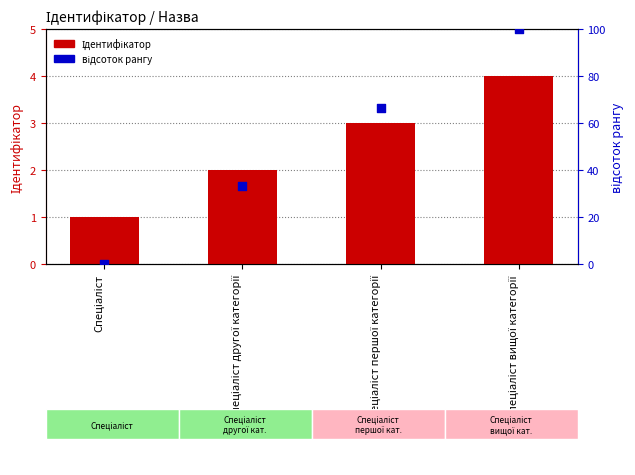

Which series has the widest spread of Y values?

відсоток рангу